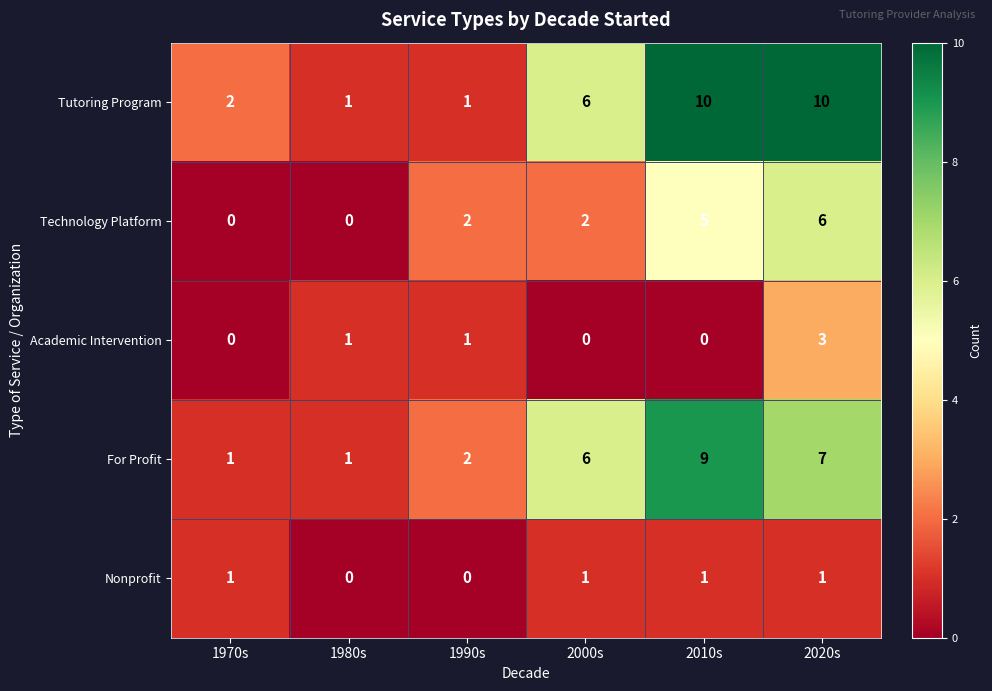

The Technology Platform series shows 10 at 2020s. True or false?

False